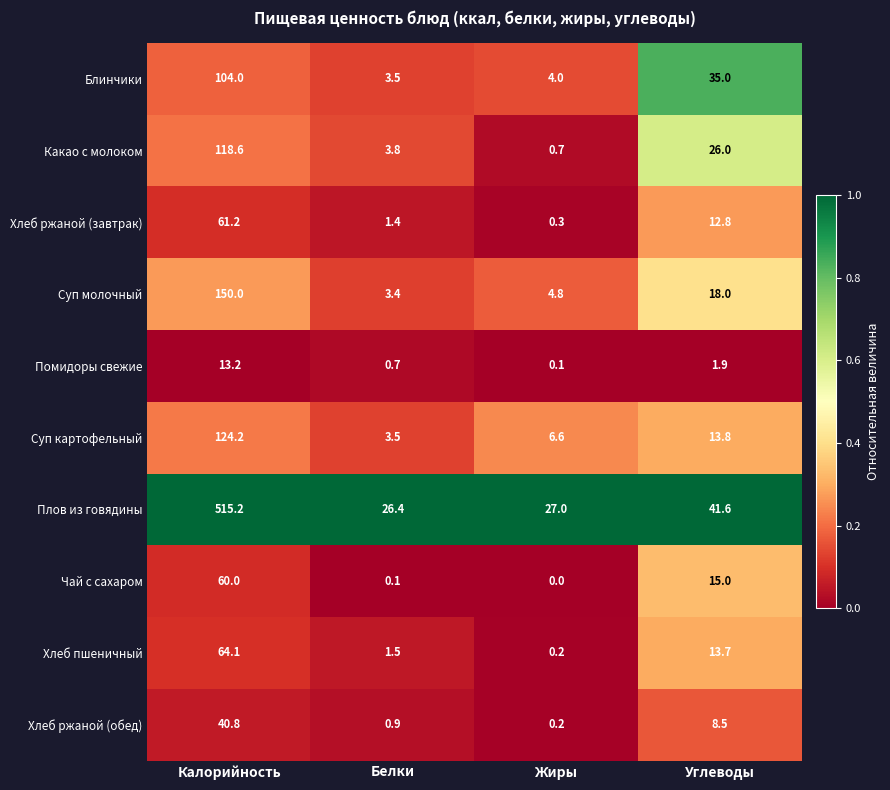

At which label does Какао с молоком reach its minimum?

Жиры